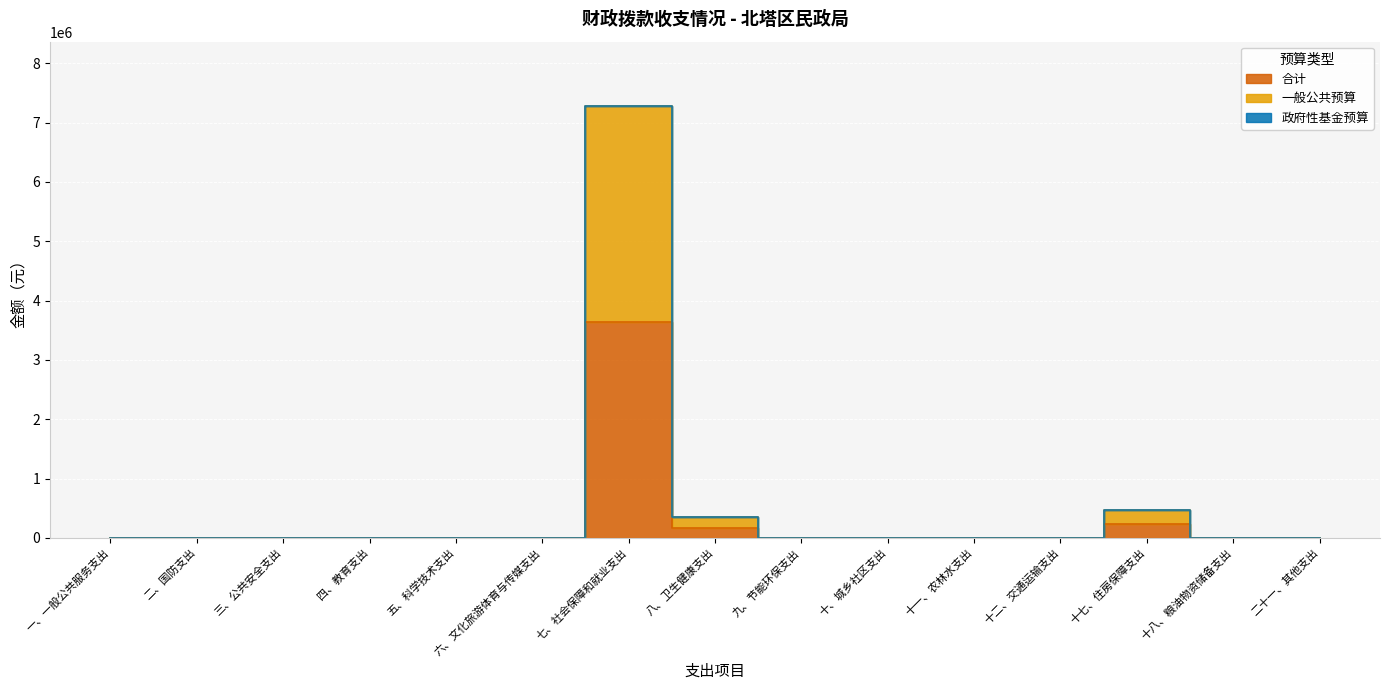

Reading right to left, list all the values displayed in this chart.

合计: 0	0	233046	0	0	0	0	173132	3636237	0	0	0	0	0	0
一般公共预算: 0	0	466092	0	0	0	0	346264	7272474	0	0	0	0	0	0